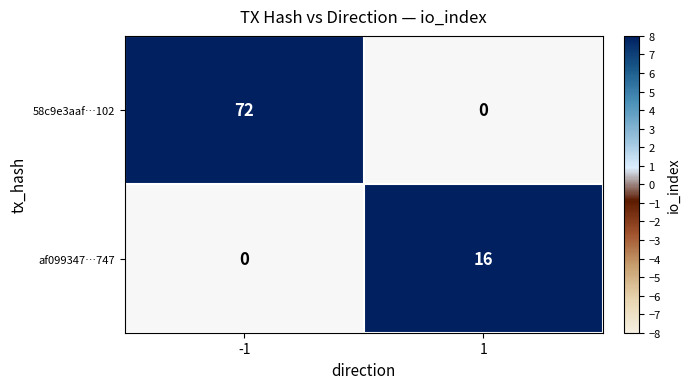

The af099347…747 series shows 7.6 at 1. True or false?

False